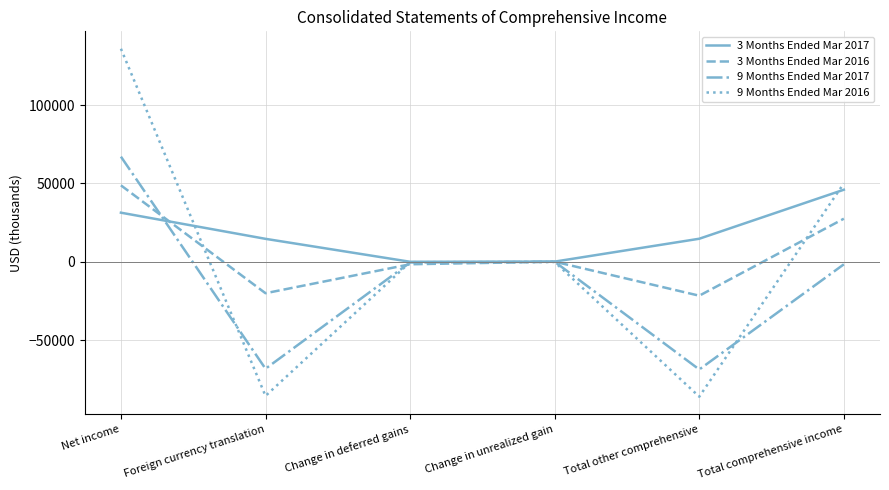

What is the greatest value displayed?

136026